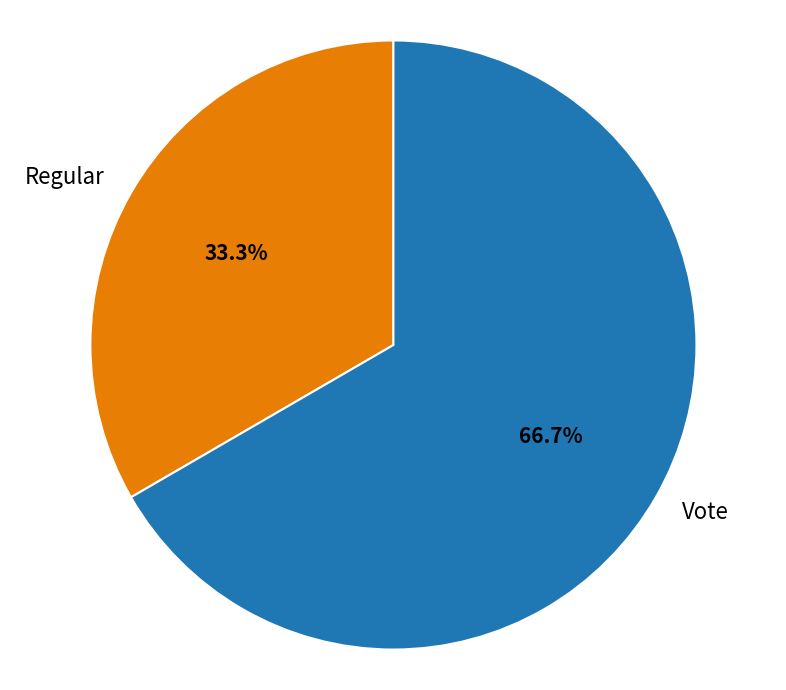

To the nearest percent, what is the difference between the Vote and Regular slice percentages?

33%